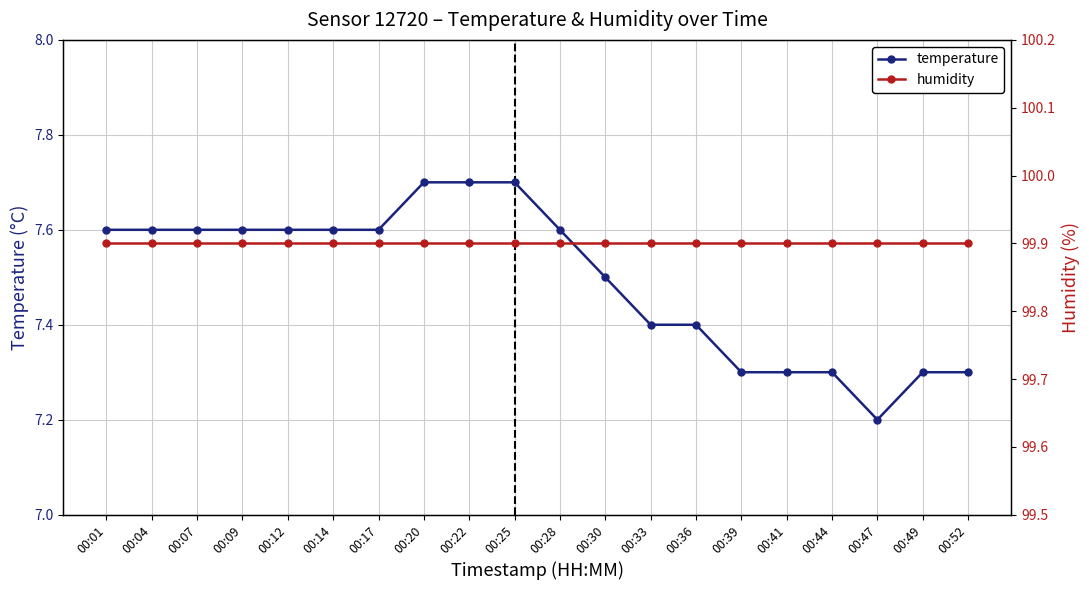

True or false: temperature and humidity cross at least once.

False